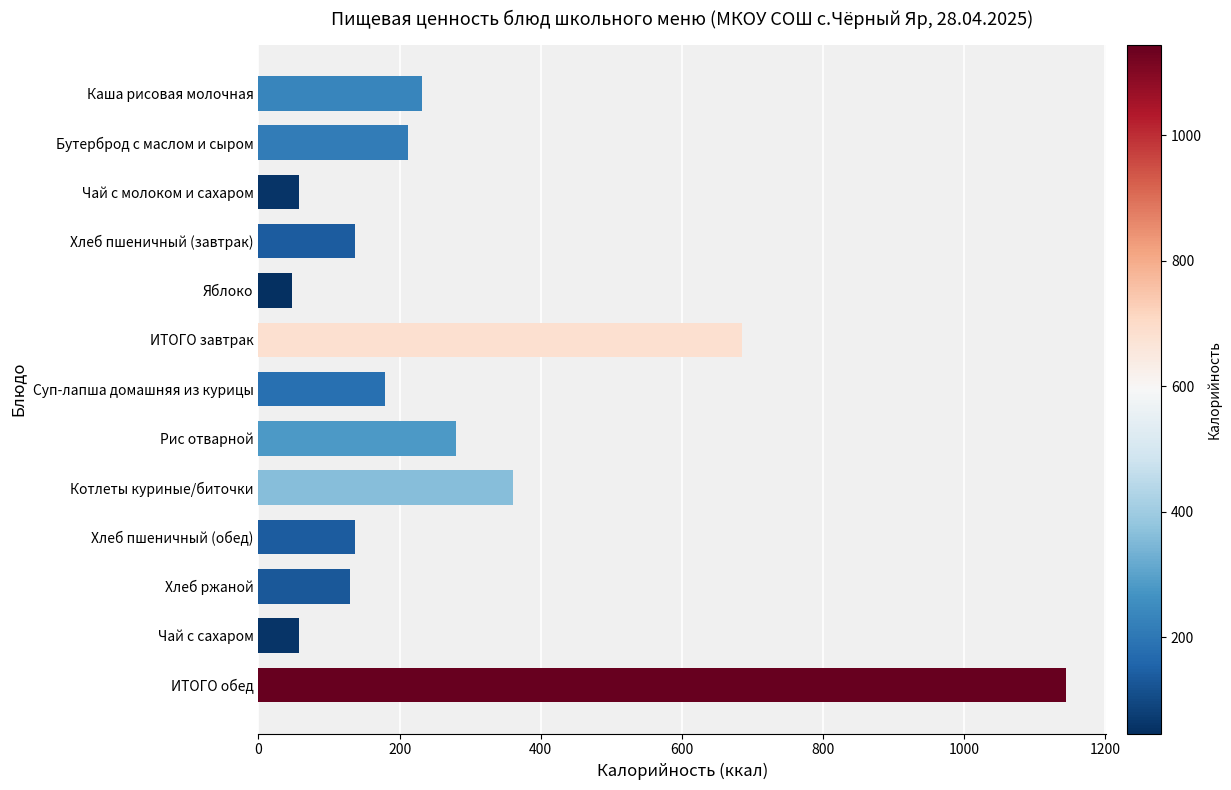

What is the change in value from Яблоко to Хлеб пшеничный (обед)?

+90.0